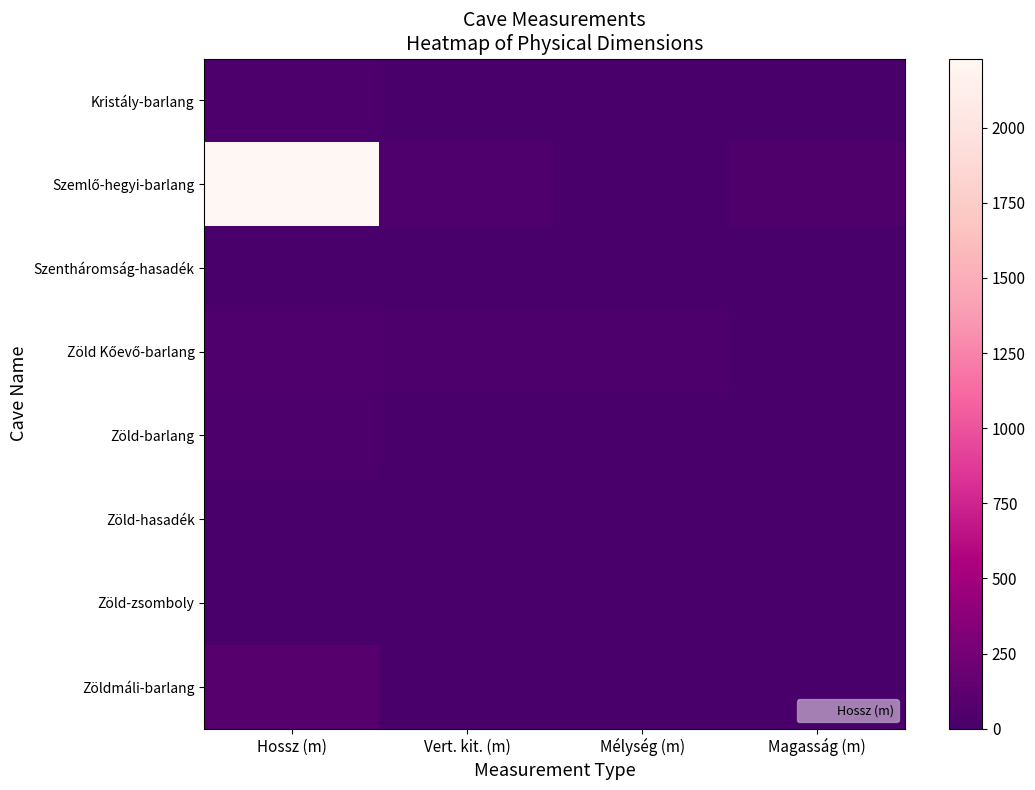

What is the spread (max minus min) of values at Hossz (m)?

2227